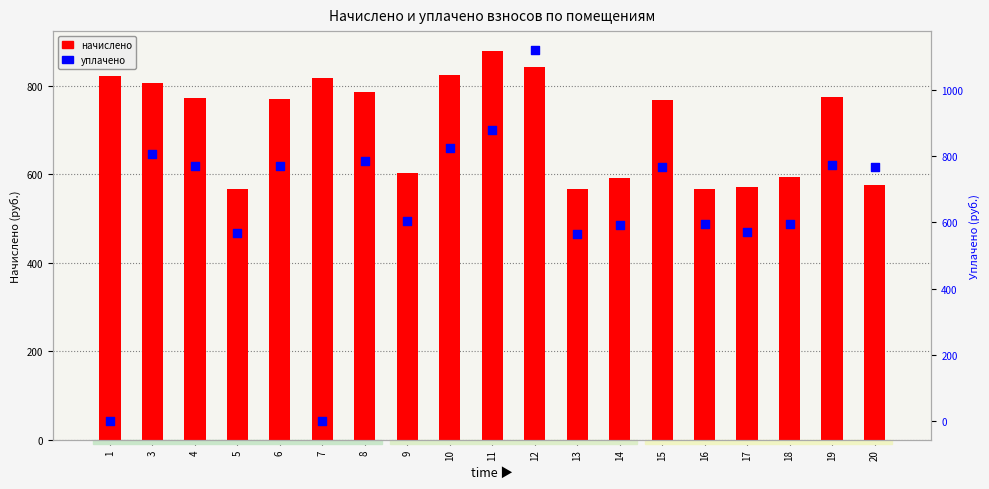

Which series contains the highest Y value?

уплачено